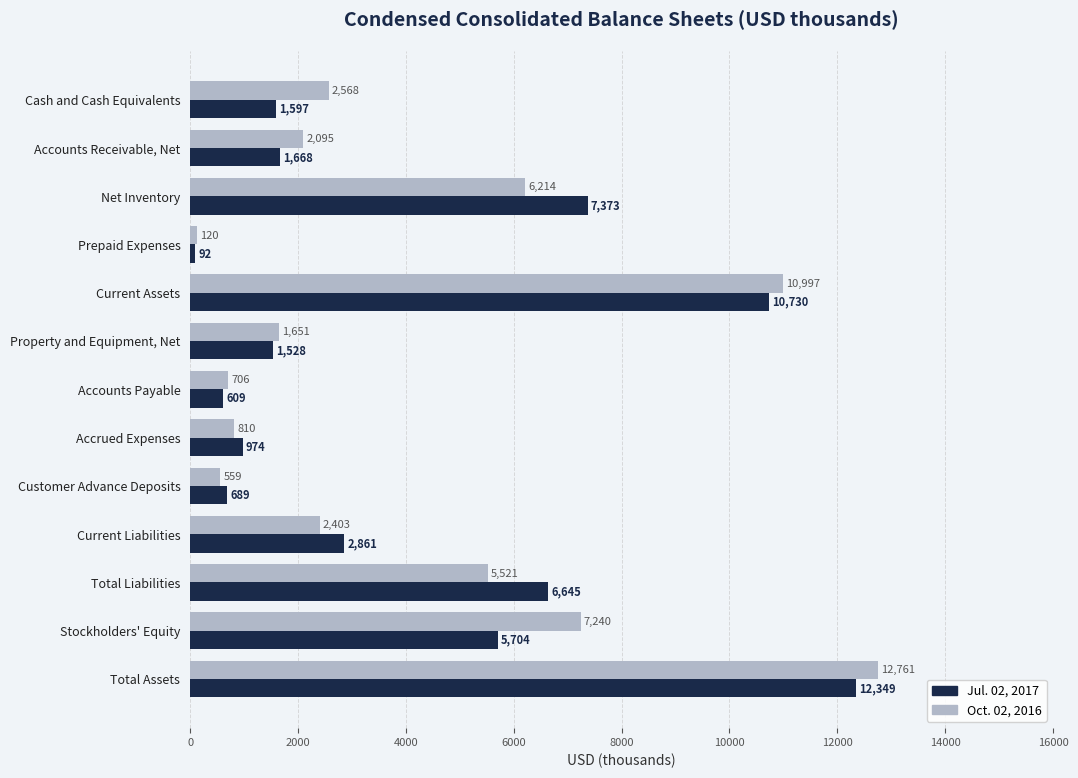

Rank the series by their average value, from highest to lowest.

Oct. 02, 2016, Jul. 02, 2017